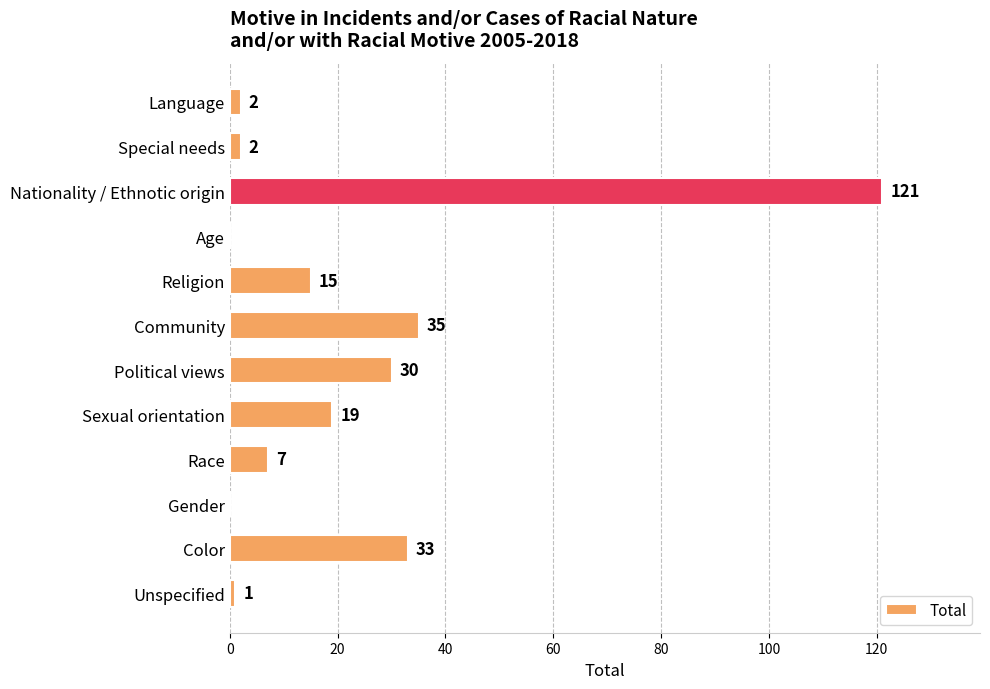

Reading bottom to top, transcribe all the data shown in this chart.

Unspecified=1	Color=33	Gender=0	Race=7	Sexual orientation=19	Political views=30	Community=35	Religion=15	Age=0	Nationality / Ethnotic origin=121	Special needs=2	Language=2